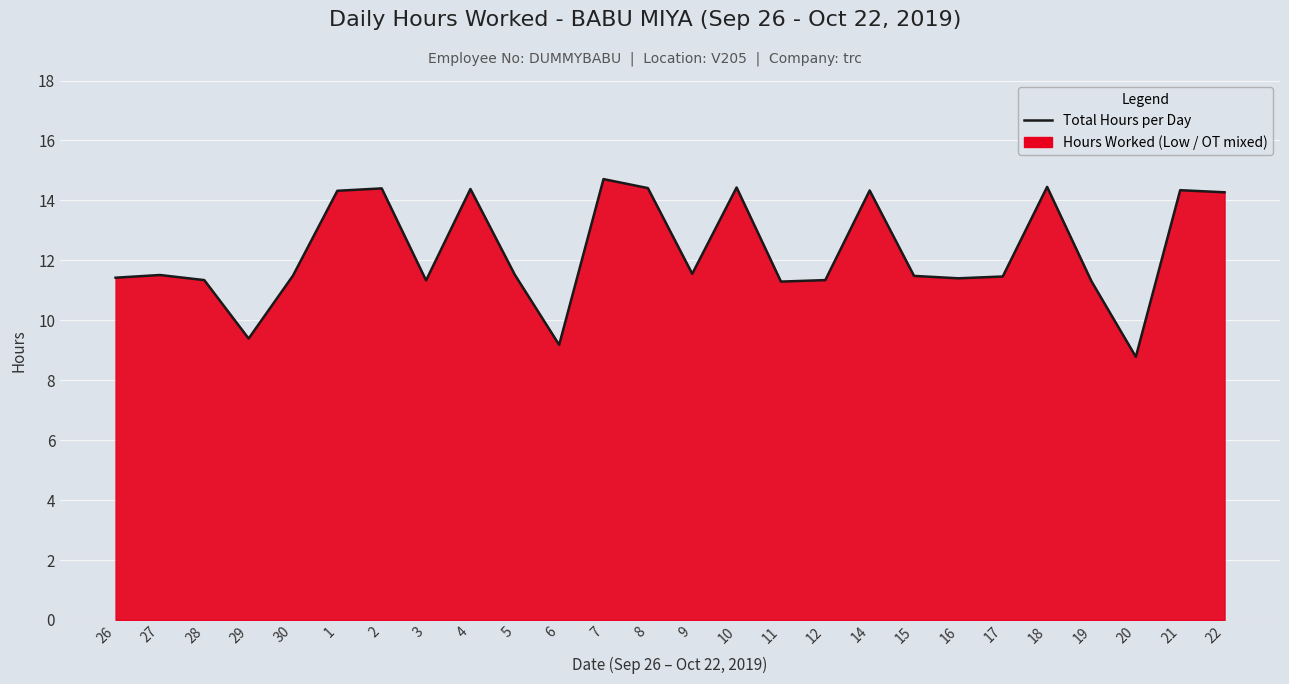

What is the label of the 19th point from the right?

3